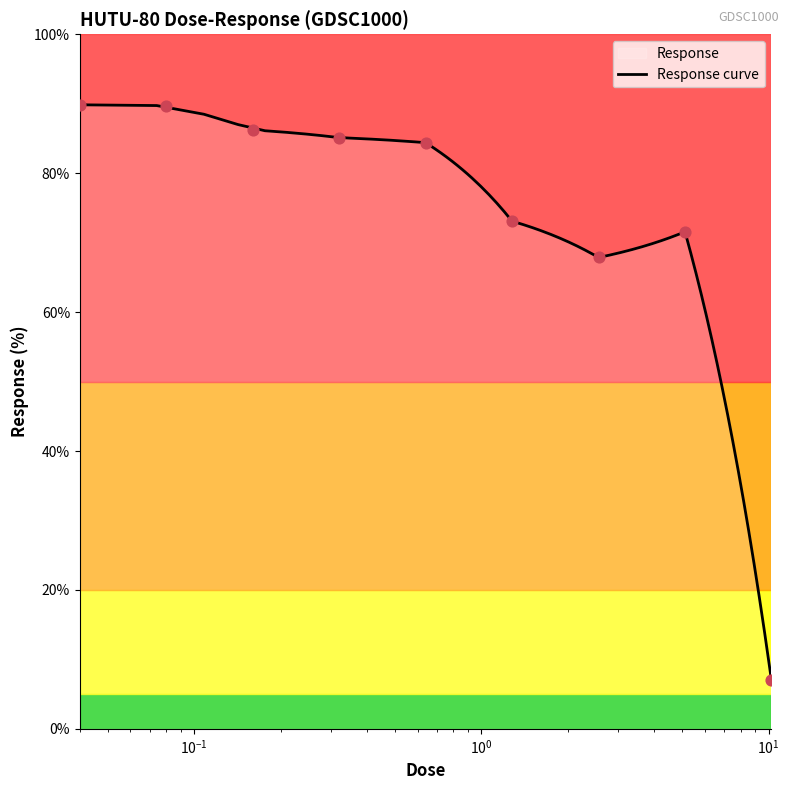

Approximately how many times larger is the value at 10.24 compared to 0.04?

0.1